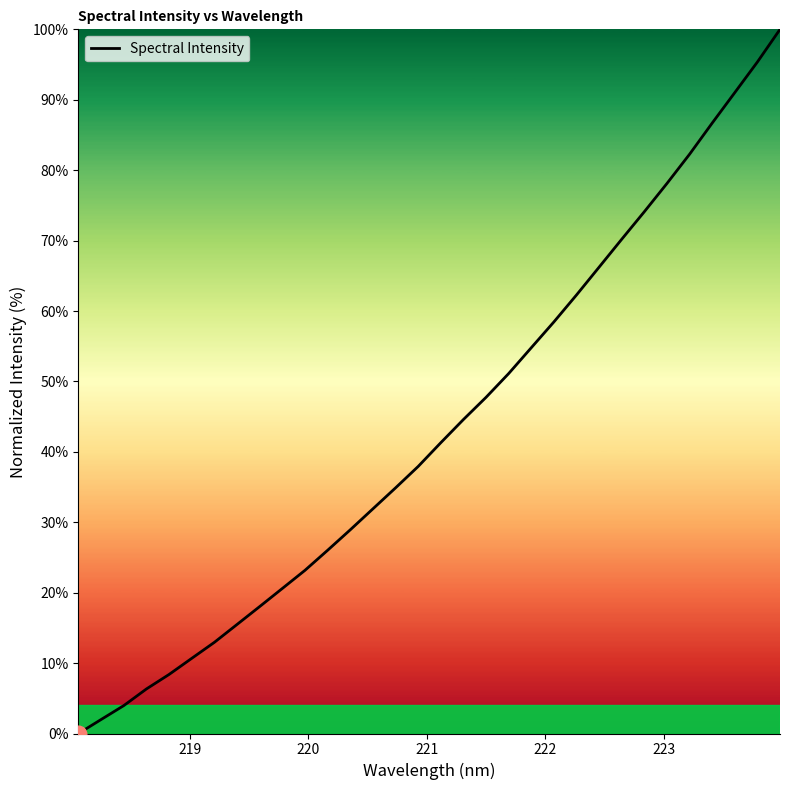

Reading left to right, what are all the values shown in this chart?

0.0	2.0	4.0	6.3	8.4	10.7	13.0	15.5	18.0	20.6	23.2	26.0	28.9	31.9	34.9	37.9	41.3	44.6	47.7	51.1	54.8	58.5	62.3	66.2	70.2	74.1	78.1	82.3	86.7	91.0	95.4	100.0